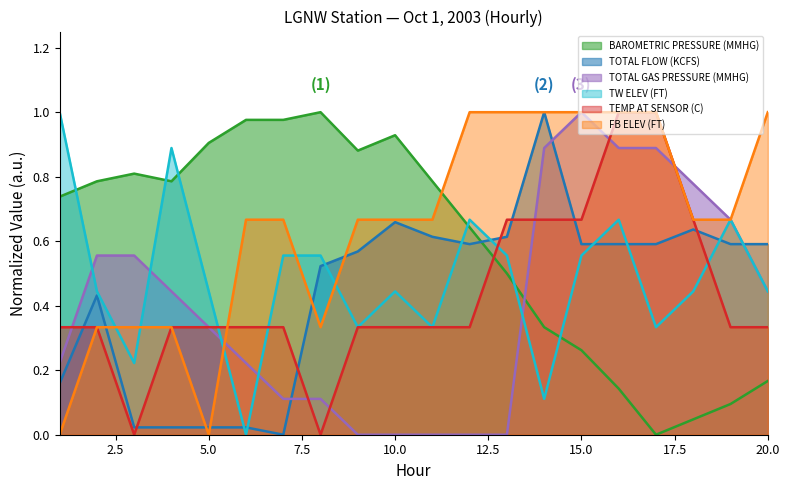

At how many categories does at least one series exceed 0?

20